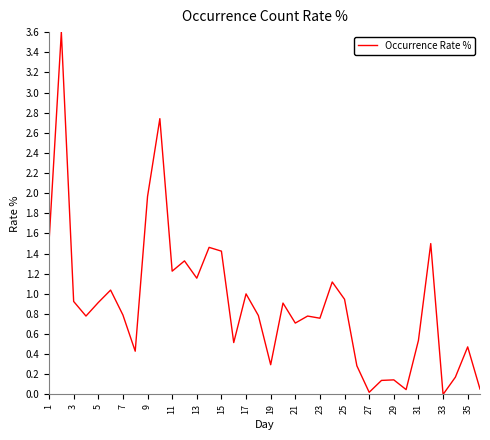

What is the greatest value displayed?

3.6